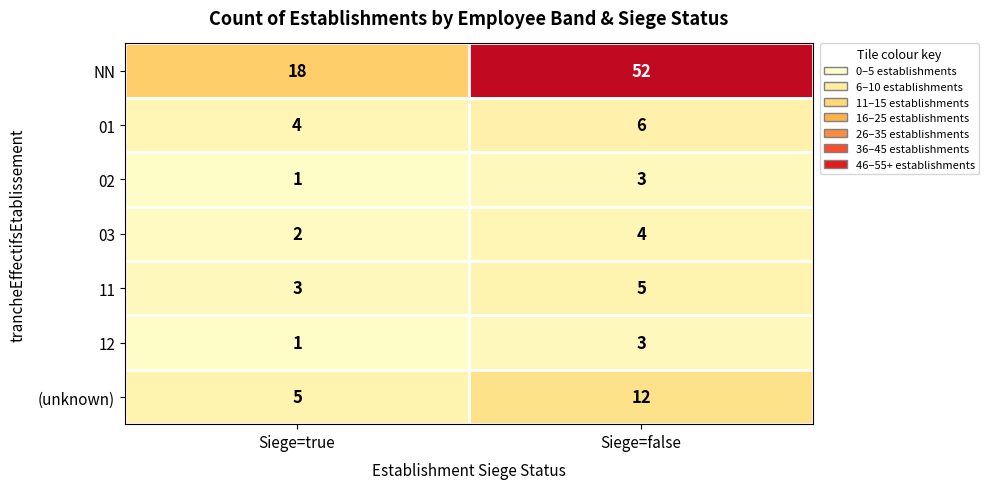

What is the average value of the 01 series?

5